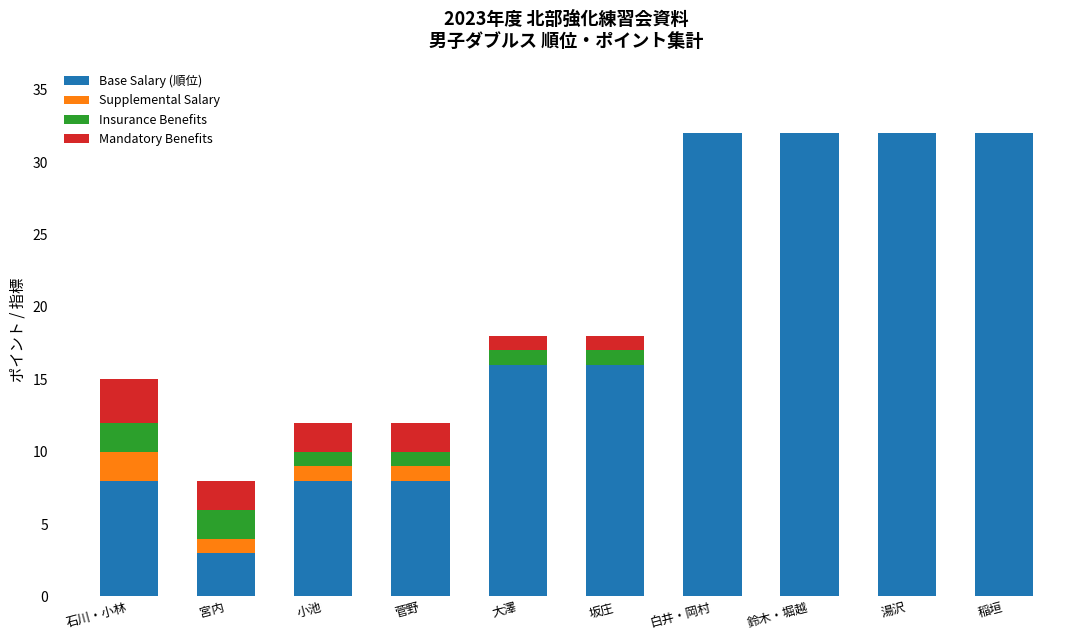

What is the total value across all series at 湯沢?

32